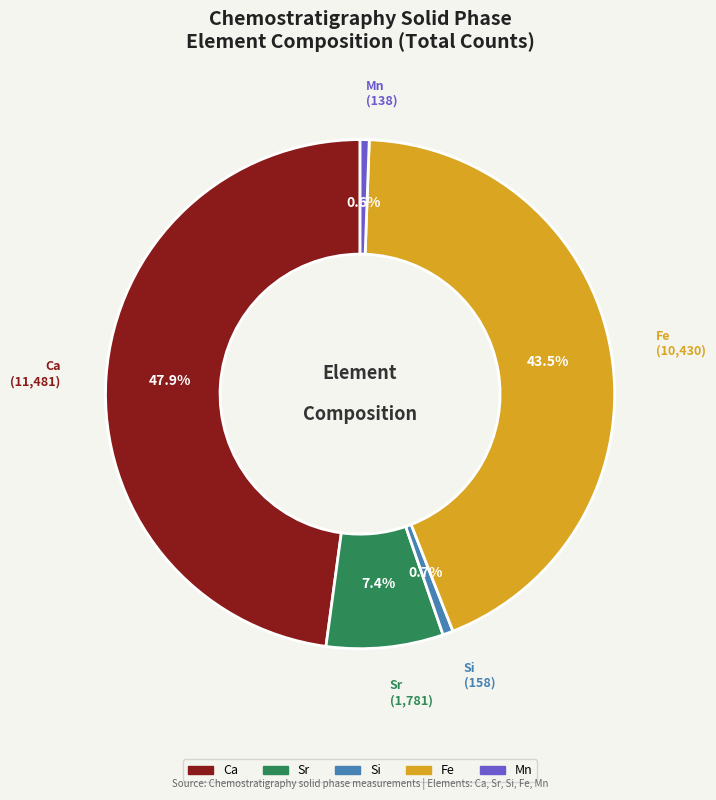

Does any single category account for the majority?

No